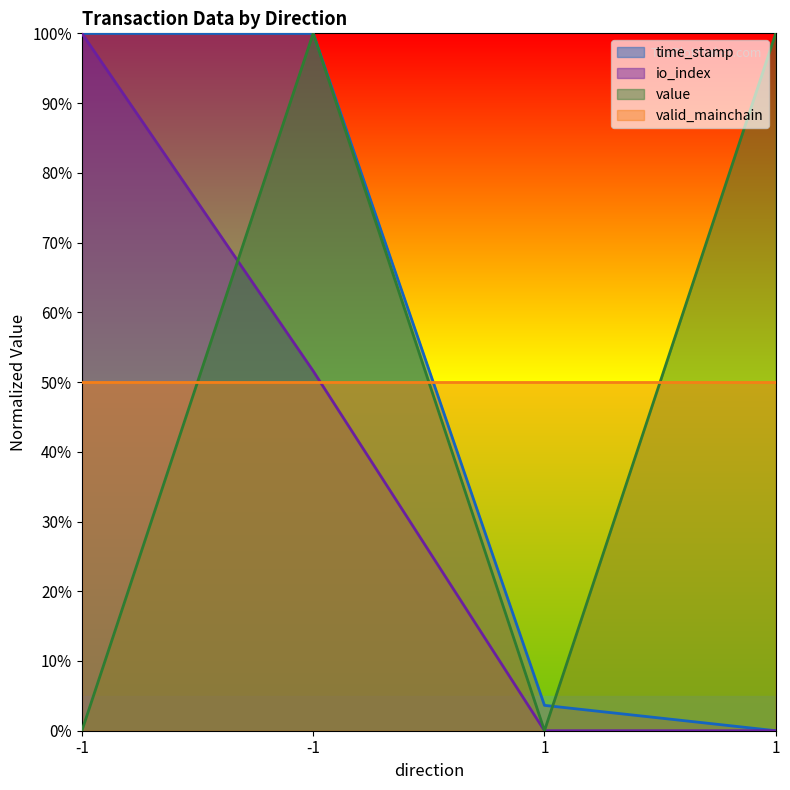

Is it true that value equals 100.0 at 1?

True